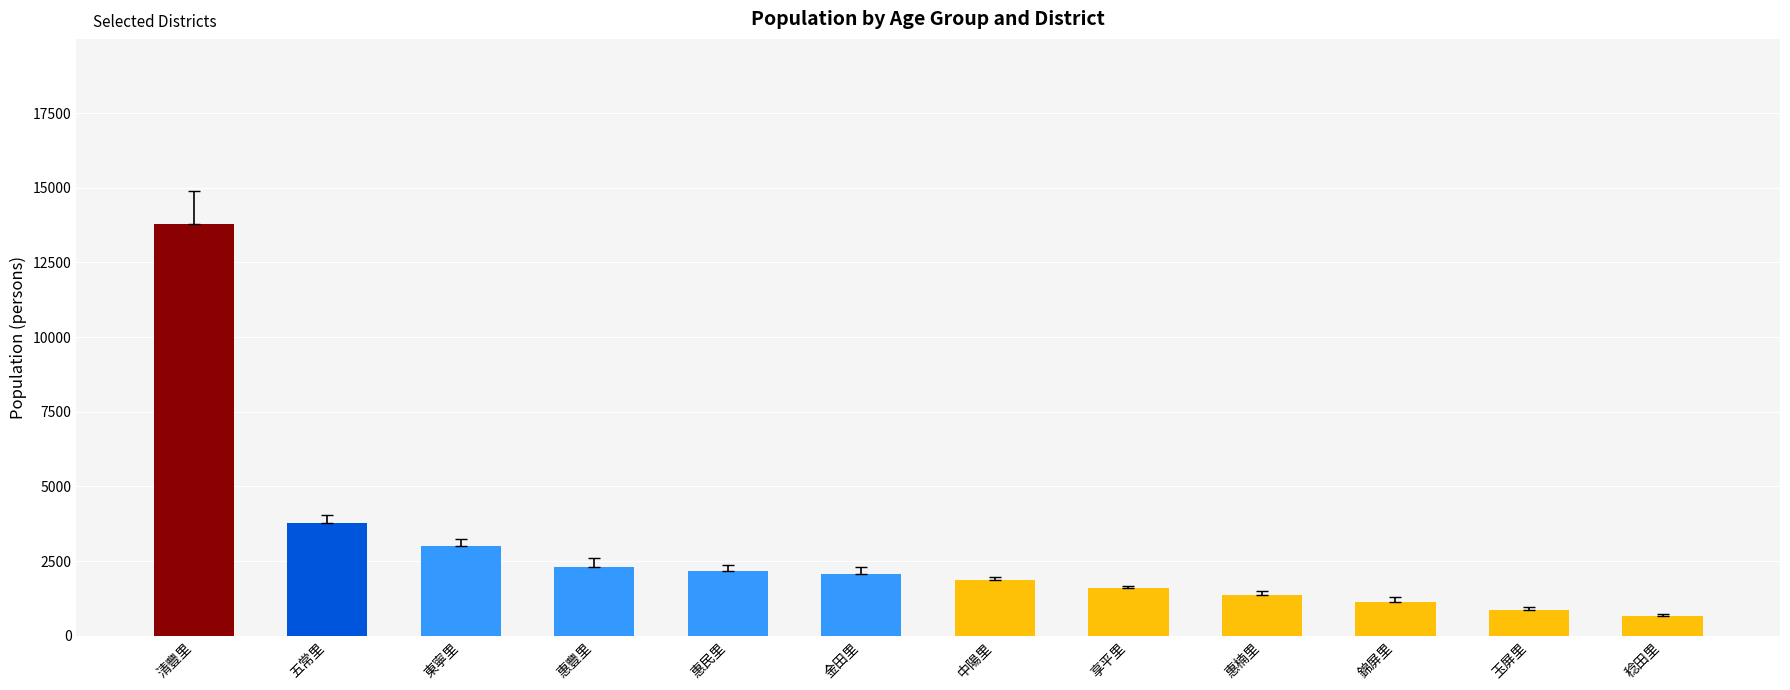

What is the change in value from 東寧里 to 金田里?

-950